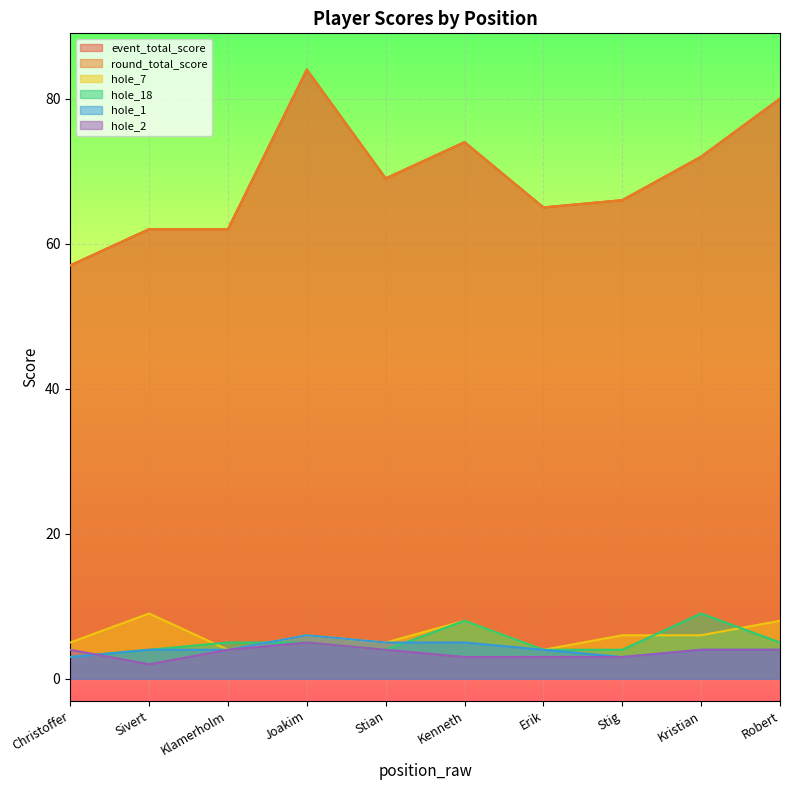

What value does the round_total_score series have at Klamerholm, to the nearest 5?

60